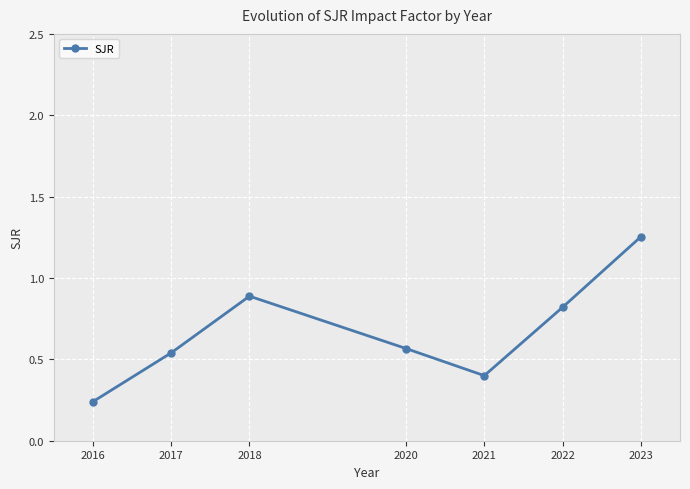

Which category has the highest value across all series?

2023